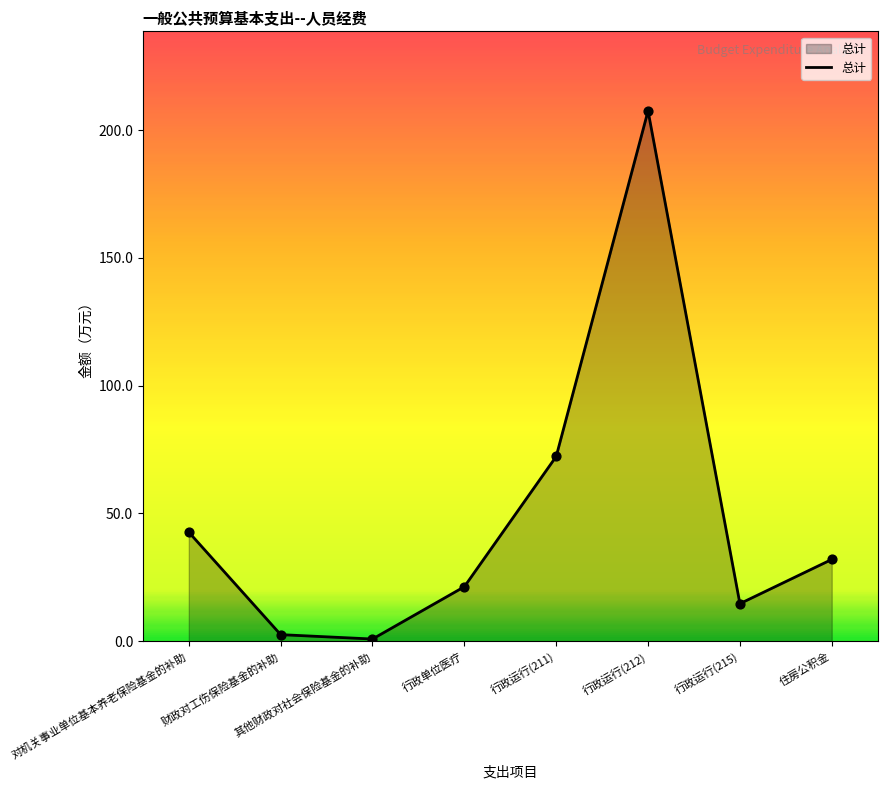

Between 对机关事业单位基本养老保险基金的补助 and 其他财政对社会保险基金的补助, which is larger?

对机关事业单位基本养老保险基金的补助